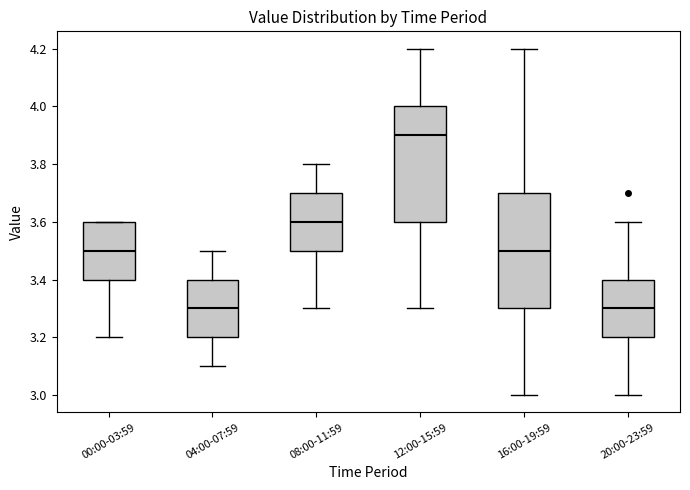

Where does the median line of the box for 20:00-23:59 sit on the y-axis? The values are not printed on the chart, so give them approximately, as read against the axis.

3.3